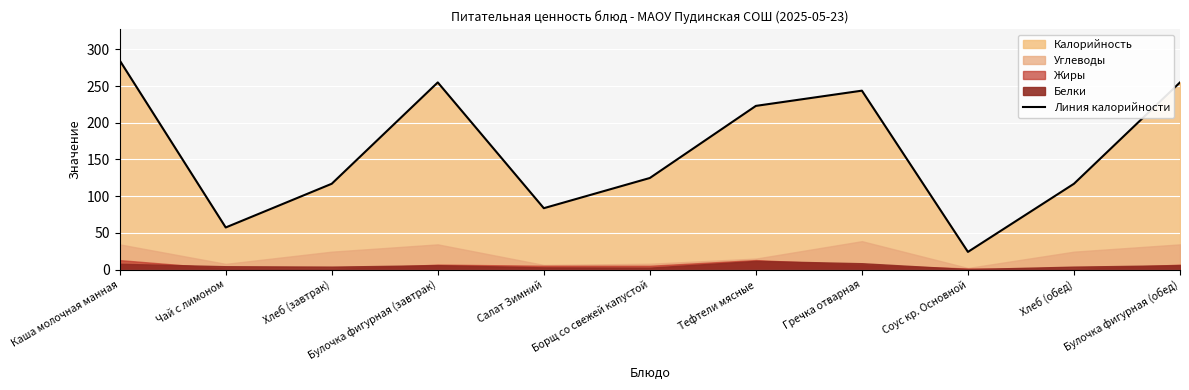

List the labels in order of value, largest first.

Каша молочная манная, Булочка фигурная (завтрак), Булочка фигурная (обед), Гречка отварная, Тефтели мясные, Борщ со свежей капустой, Хлеб (завтрак), Хлеб (обед), Салат Зимний, Чай с лимоном, Соус кр. Основной